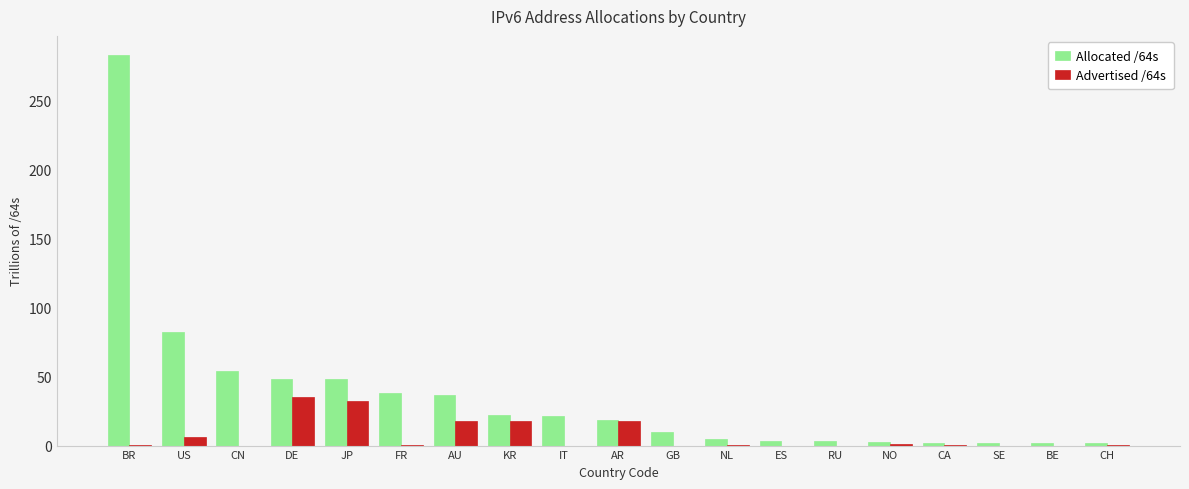

At which category is the sum across all series the highest?

BR